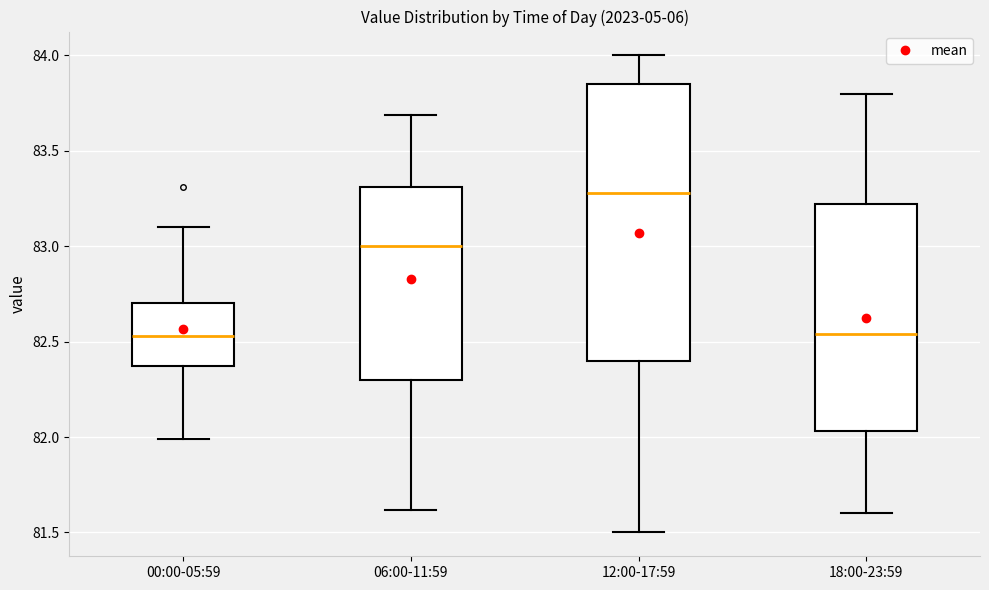

Reading left to right, read every box against the y-axis: the position of its median line, the range the box covers, and the ends of its whiskers. The values are not printed on the chart, so give them approximately, as read against the axis.

00:00-05:59: median 82.55, box 82.35 to 82.70, whiskers 82.00 to 83.10
06:00-11:59: median 83.00, box 82.30 to 83.30, whiskers 81.60 to 83.70
12:00-17:59: median 83.30, box 82.40 to 83.85, whiskers 81.50 to 84.00
18:00-23:59: median 82.55, box 82.05 to 83.20, whiskers 81.60 to 83.80